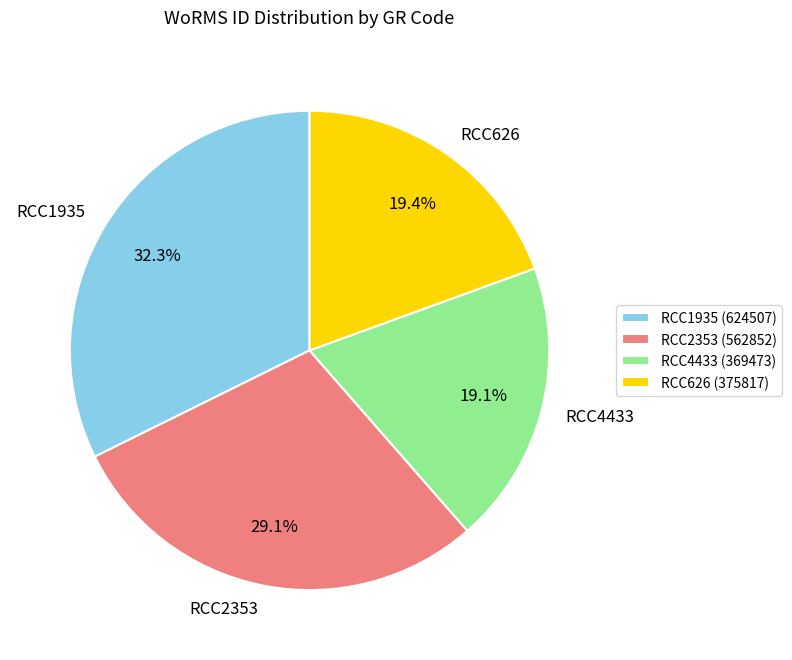

True or false: RCC626 accounts for 27% of the total.

False